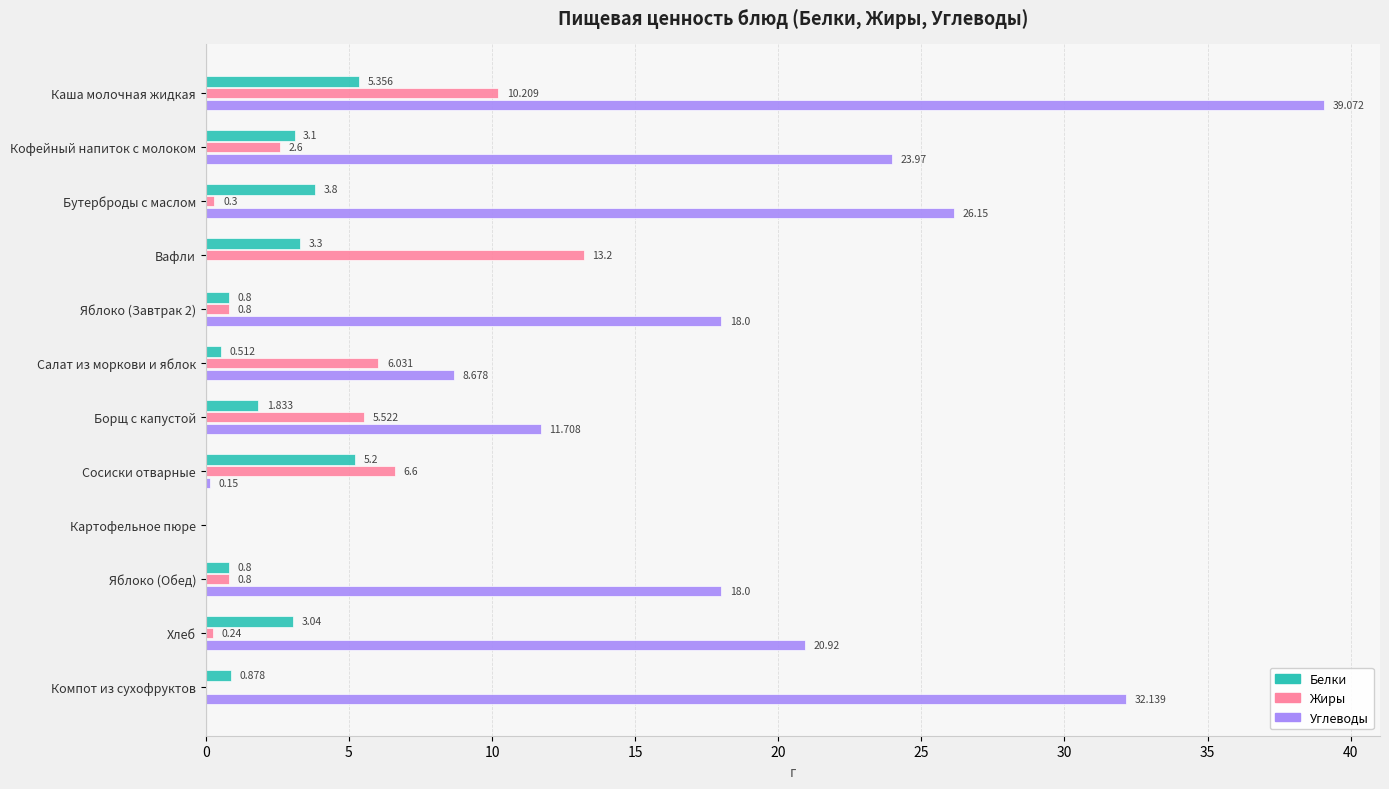

At which label does Белки reach its peak?

Каша молочная жидкая